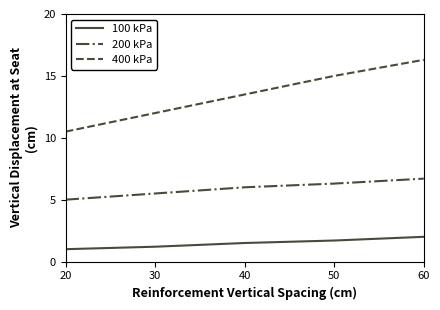

At 30, list the series in order from smallest to largest.

100 kPa, 200 kPa, 400 kPa